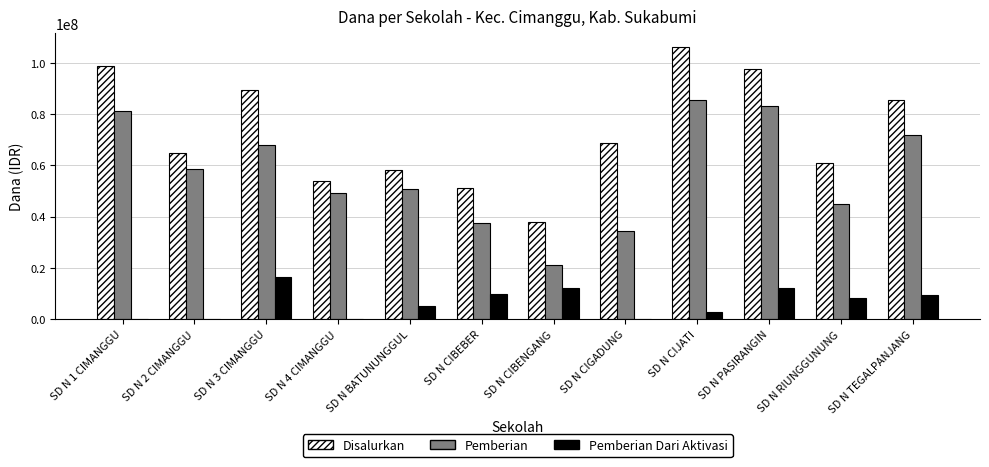

Count the number of categories in the chart.

12